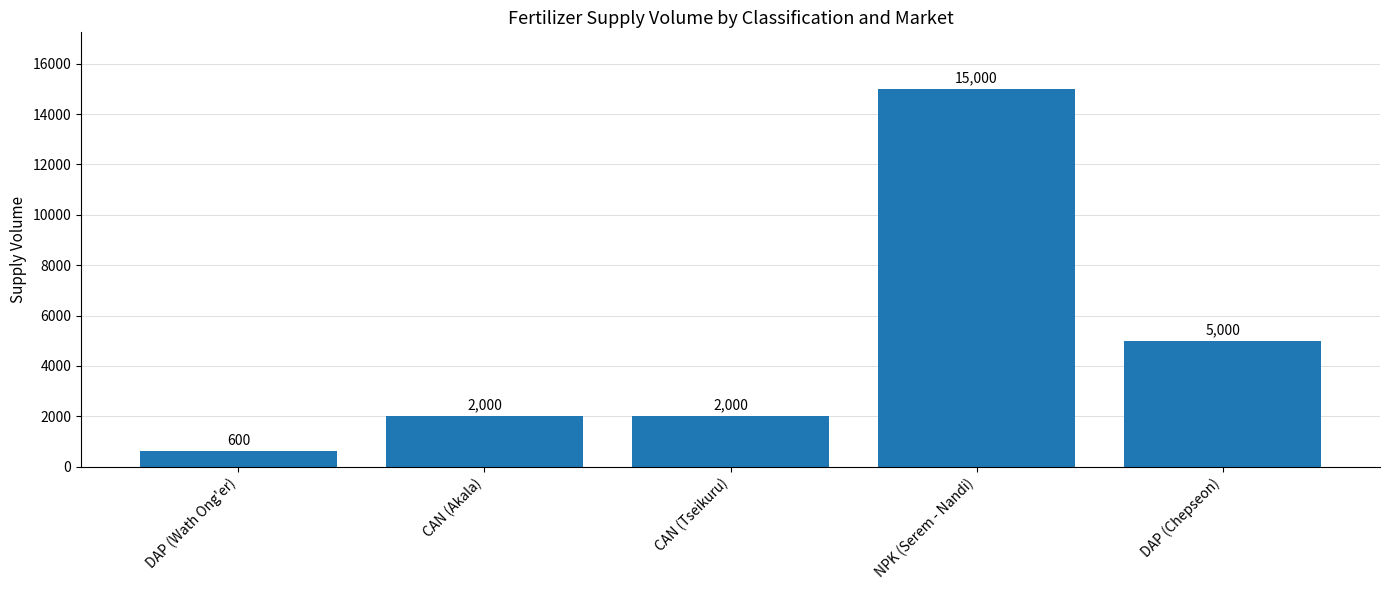

Reading left to right, what are all the values shown in this chart?

600	2000	2000	15000	5000